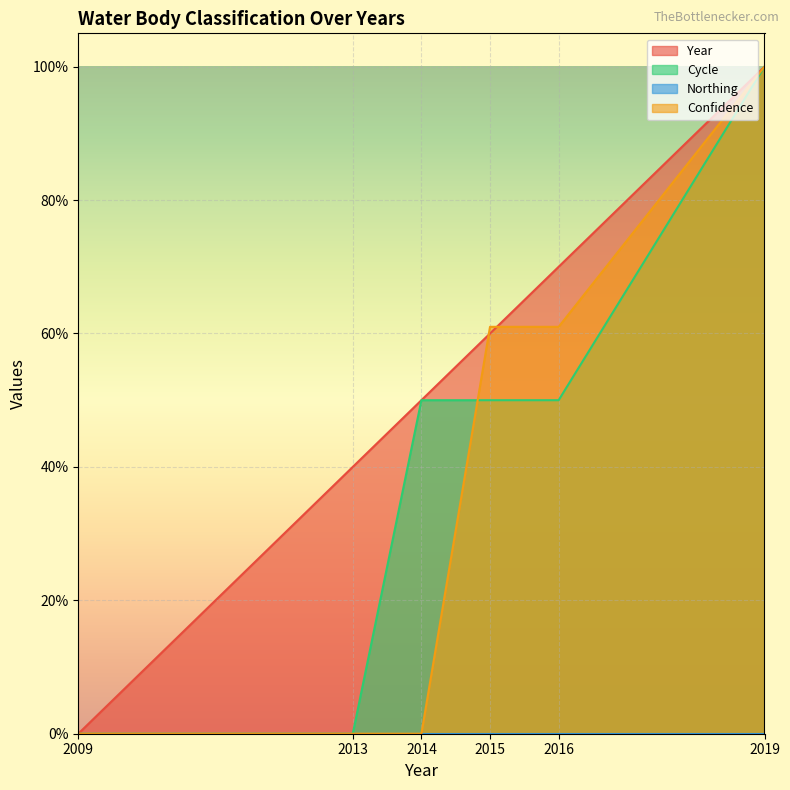

How many intersections are there between Confidence and Year?

2